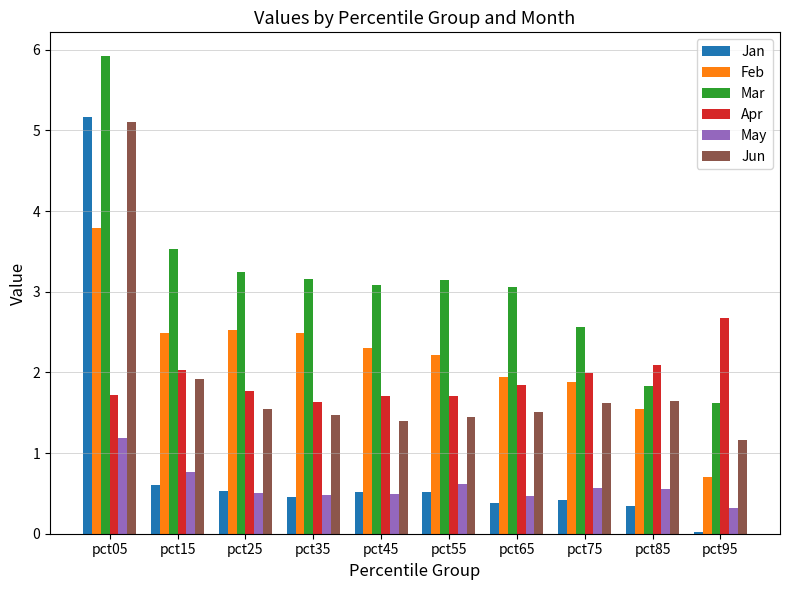

The Feb series shows 1.9 at pct65. True or false?

True